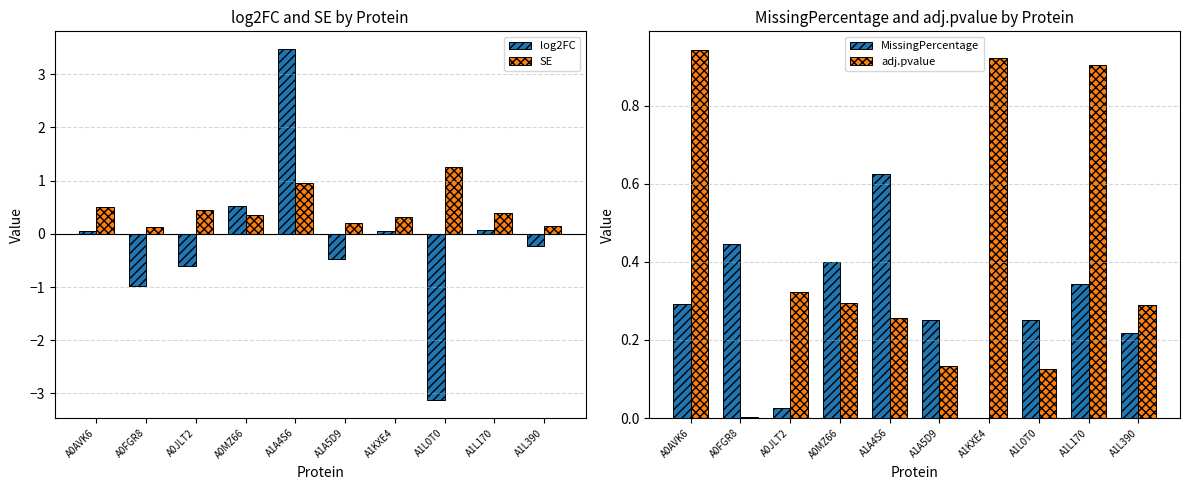

At which category is the sum across all series the highest?

A1A4S6